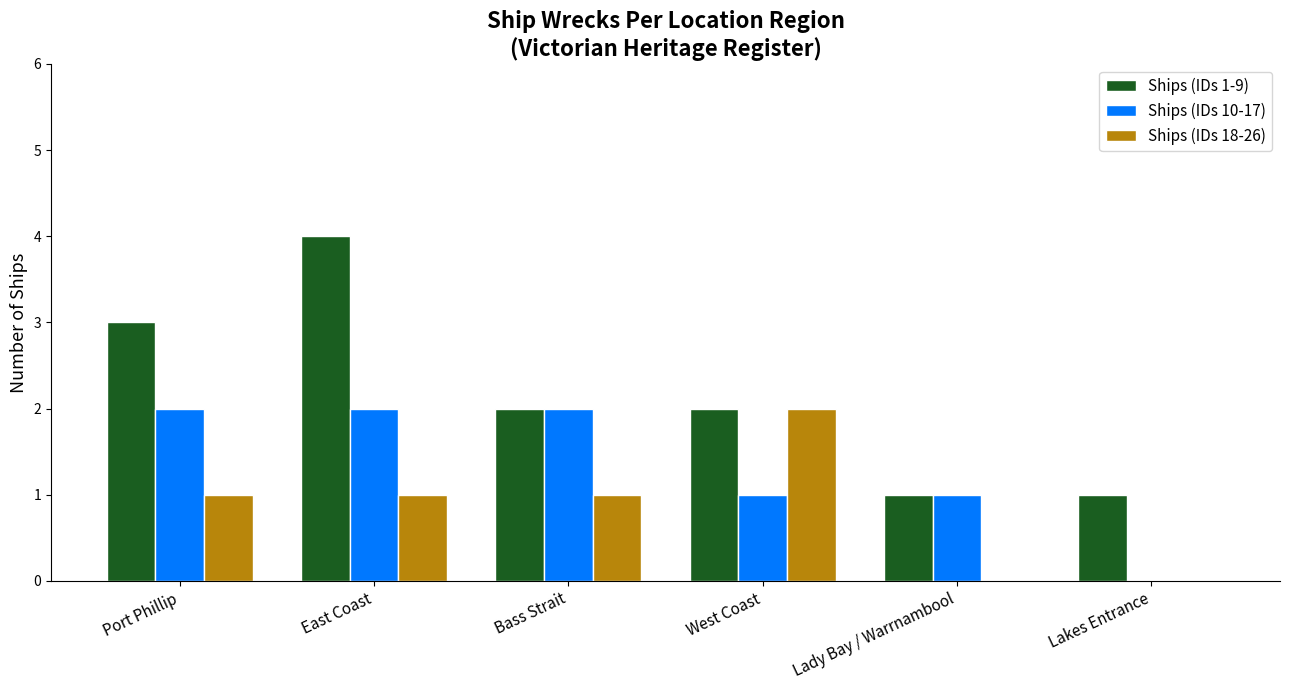

Are the bars horizontal?

No